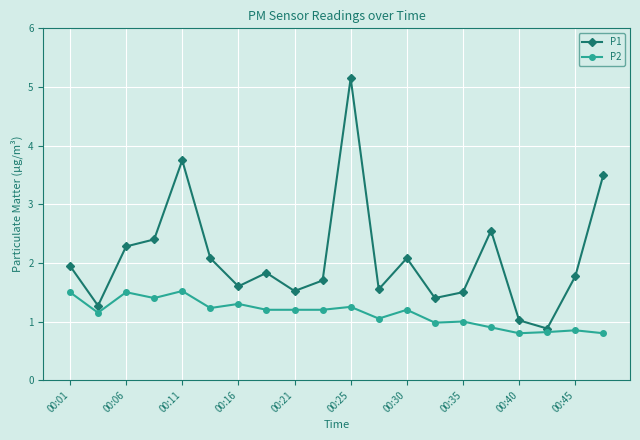

What is the lowest value of the P1 series?

0.9